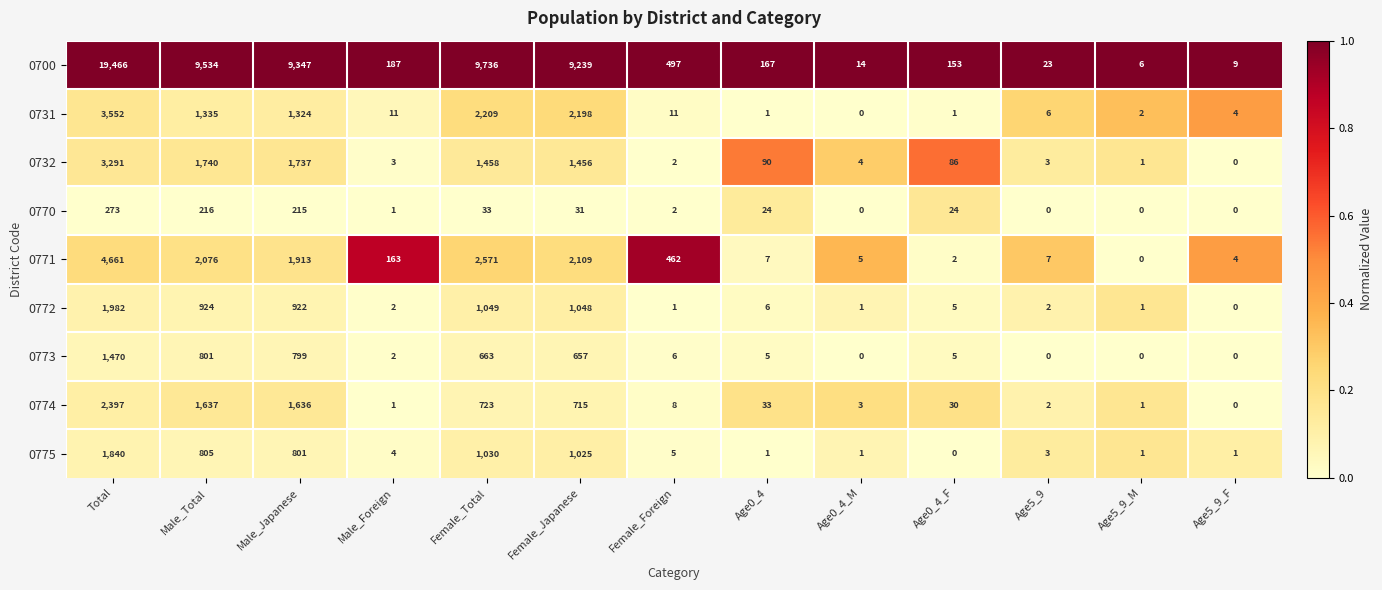

Which series changed the most between Male_Japanese and Female_Total?

0774